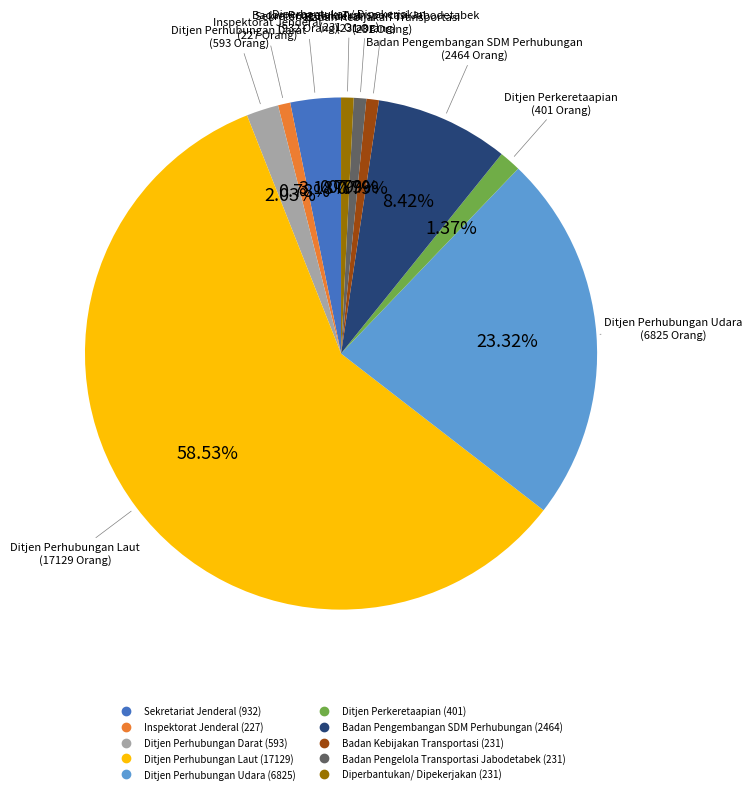

What is the total percentage of Ditjen Perhubungan Darat and Badan Pengelola Transportasi Jabodetabek?

2.8%